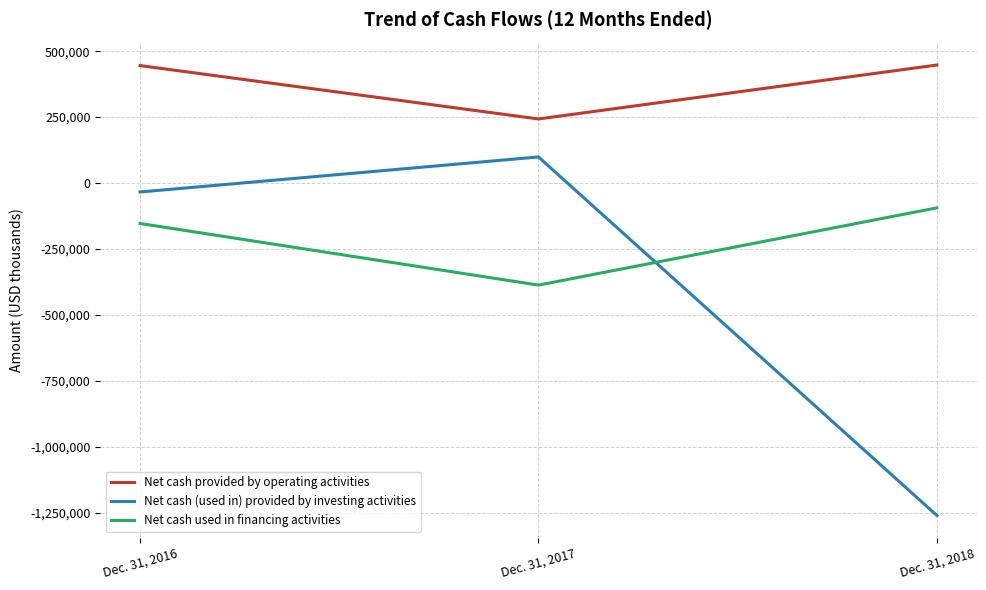

Which series has the widest spread of values?

Net cash (used in) provided by investing activities